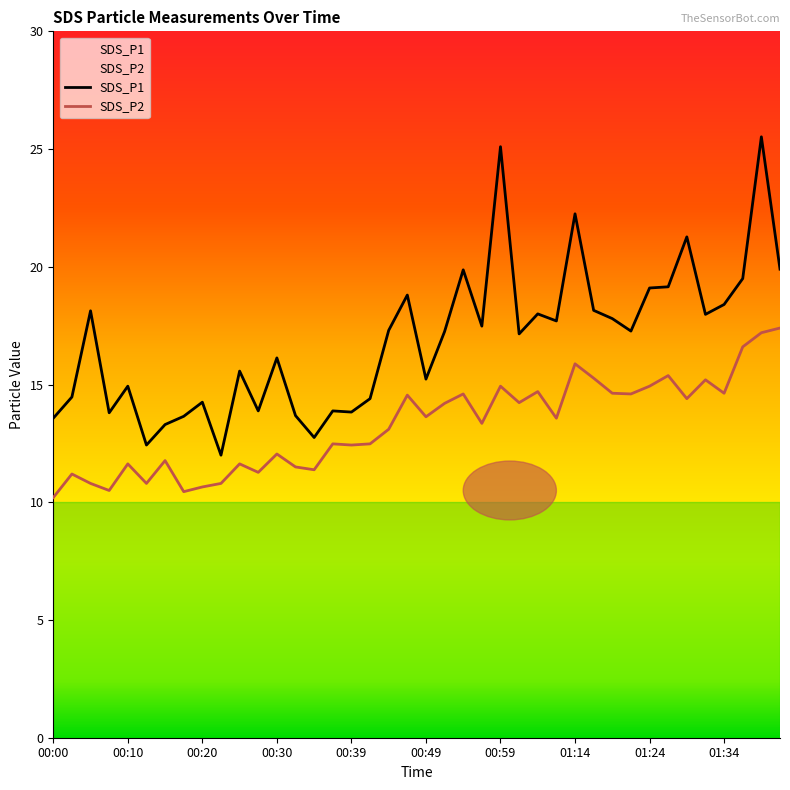

How many data points in SDS_P2 are above 13?

22